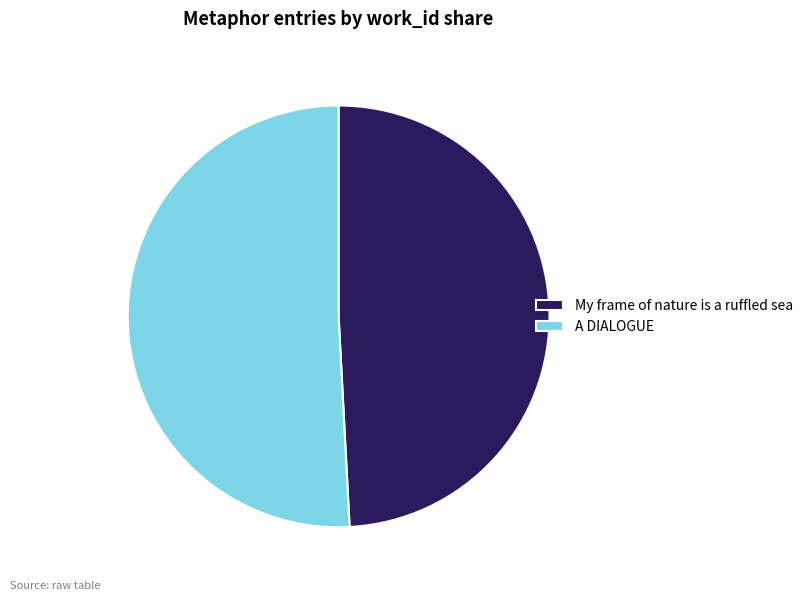

How many slices are in this pie chart?

2